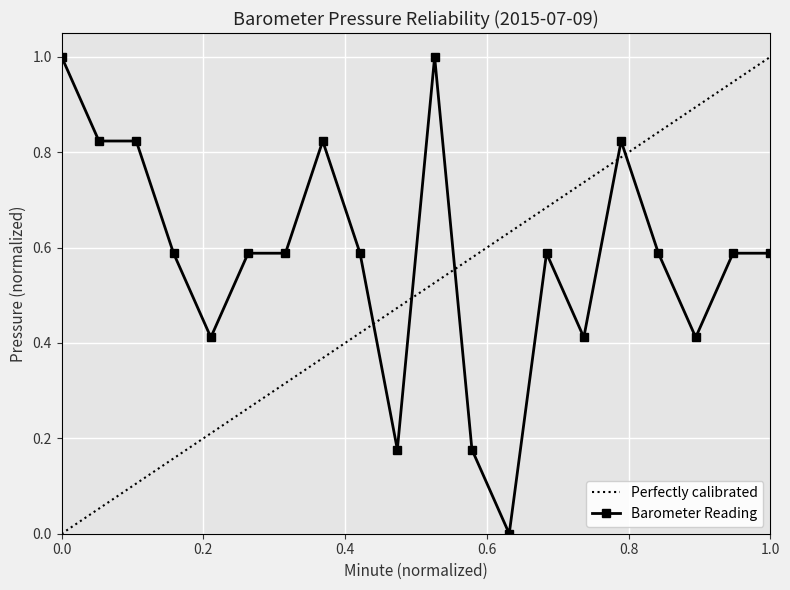

What is the maximum value for Perfectly calibrated?

1.0